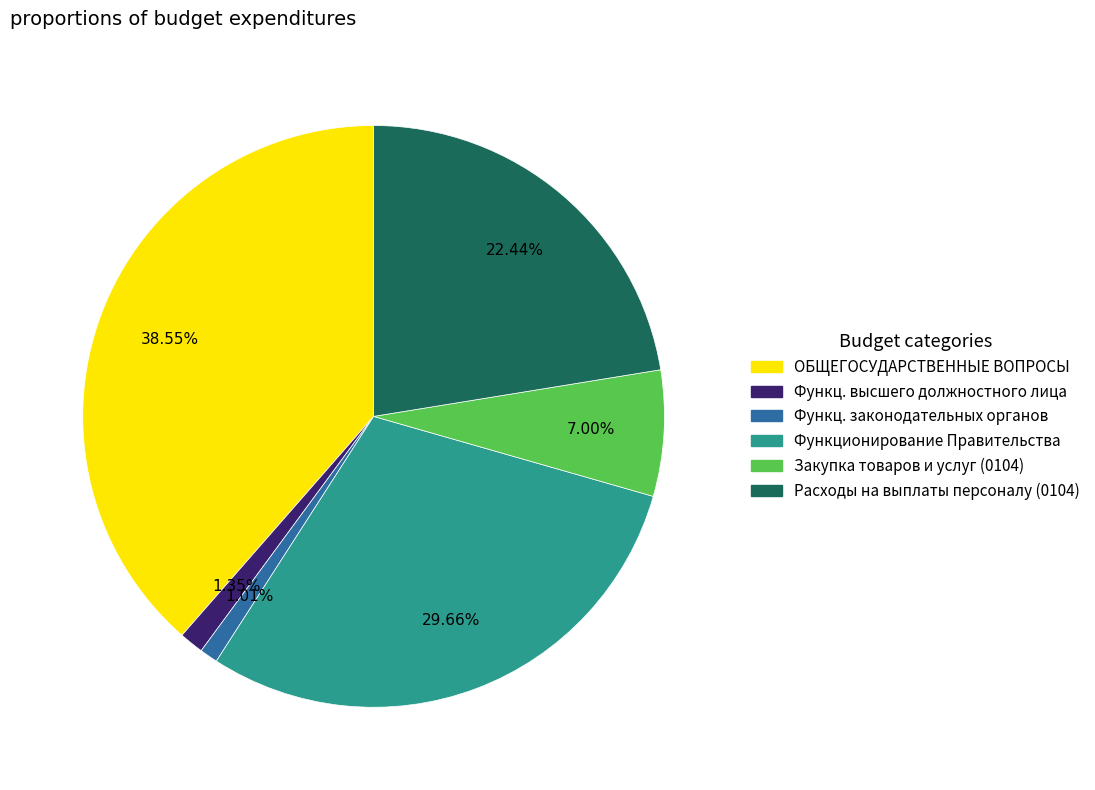

To the nearest percent, what is the average slice percentage?

17%